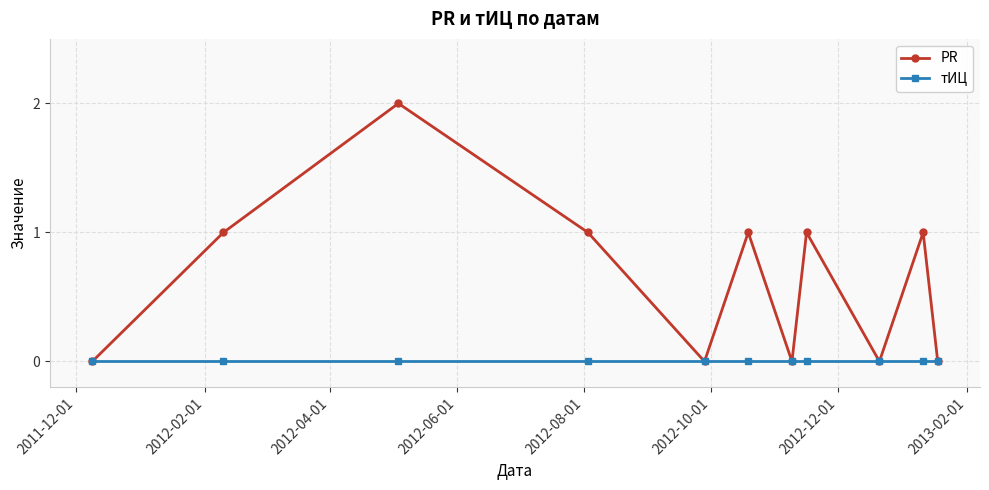

Rank the series by their average value, from highest to lowest.

PR, тИЦ